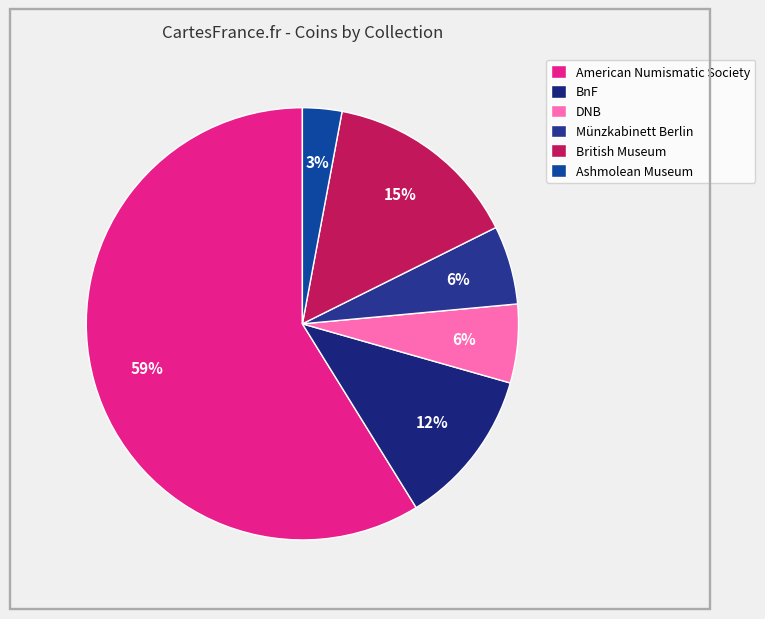

To the nearest percent, what is the combined percentage of British Museum and Ashmolean Museum?

18%